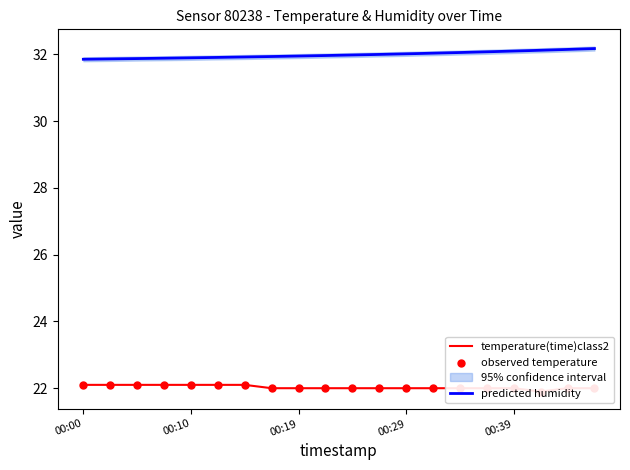

The predicted humidity series shows 54.6 at 00:10. True or false?

False